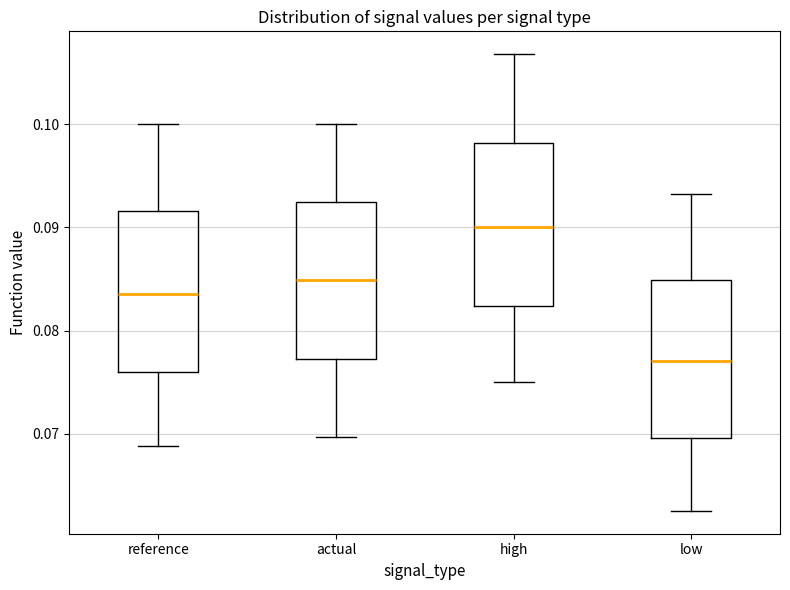

Reading left to right, read every box against the y-axis: the position of its median line, the range the box covers, and the ends of its whiskers. The values are not printed on the chart, so give them approximately, as read against the axis.

reference: median 0.084, box 0.076 to 0.092, whiskers 0.069 to 0.100
actual: median 0.085, box 0.077 to 0.092, whiskers 0.070 to 0.100
high: median 0.090, box 0.082 to 0.098, whiskers 0.075 to 0.107
low: median 0.077, box 0.070 to 0.085, whiskers 0.063 to 0.093